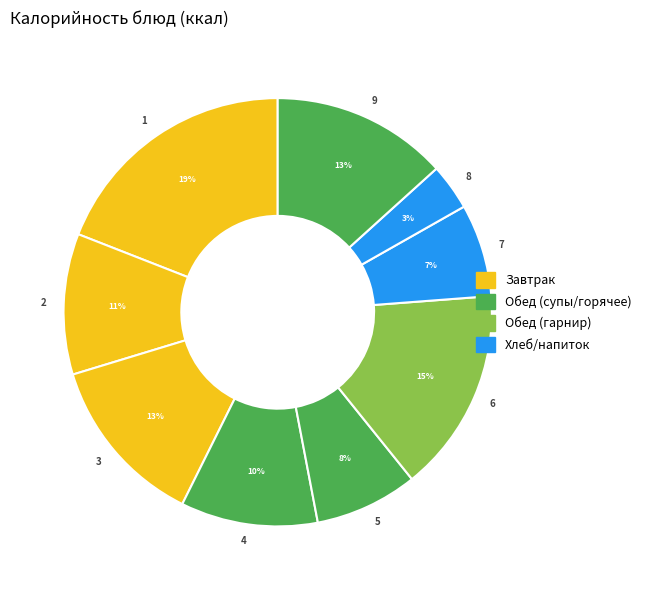

Is the sum of 9 and 6 greater than half?

No